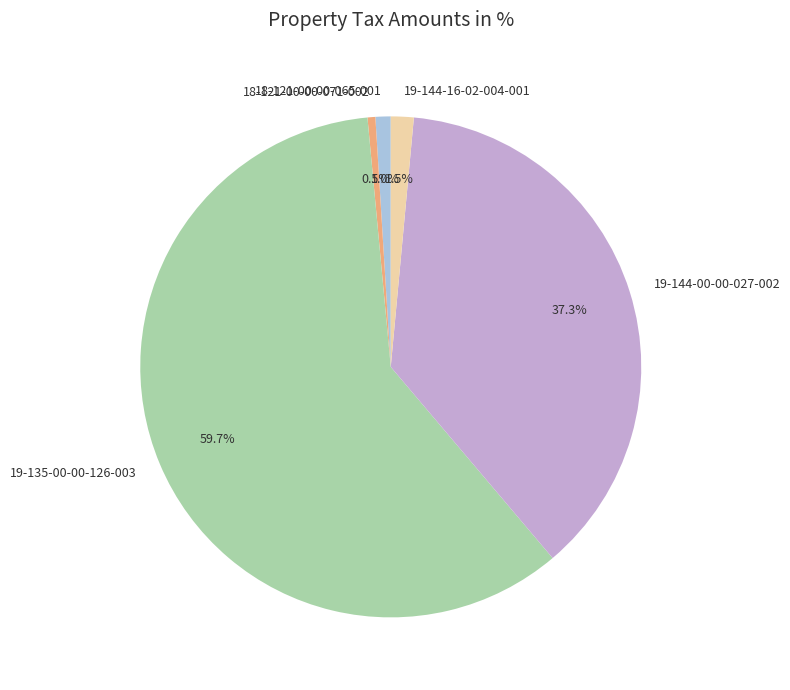

How much of the chart is everything except 18-121-00-00-065-001?

99.0%